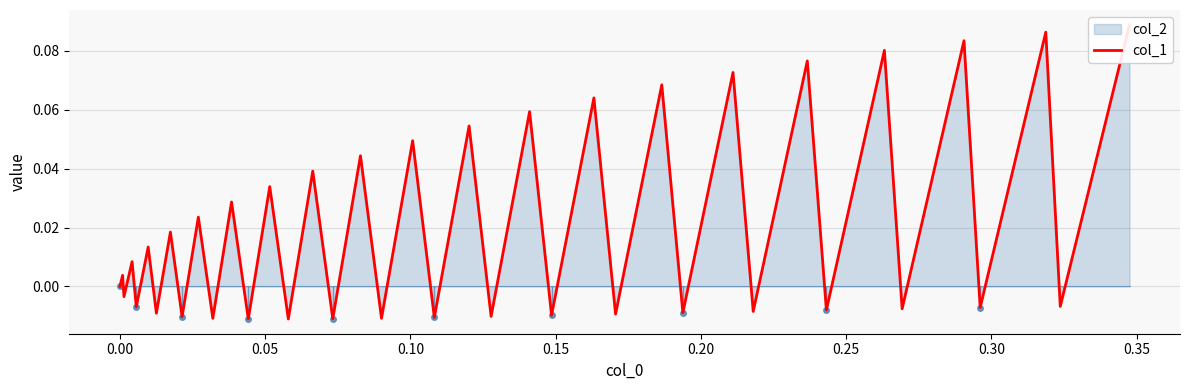

Reading left to right, what are all the values shown in this chart?

0.0	0.0	-0.0	0.0	-0.0	0.0	-0.0	0.0	-0.0	0.0	-0.0	0.0	-0.0	0.0	-0.0	0.0	-0.0	0.0	-0.0	0.0	-0.0	0.1	-0.0	0.1	-0.0	0.1	-0.0	0.1	-0.0	0.1	-0.0	0.1	-0.0	0.1	-0.0	0.1	-0.0	0.1	-0.0	0.1